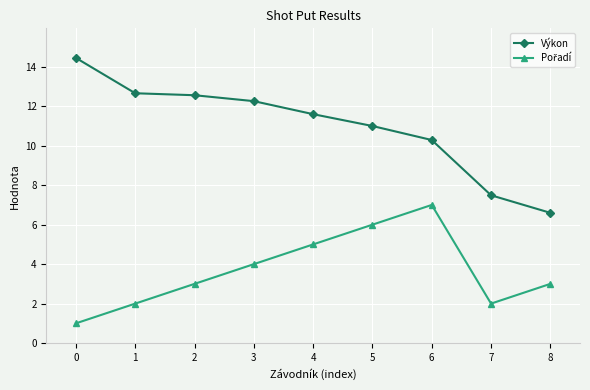

Which series has the widest spread of values?

Výkon